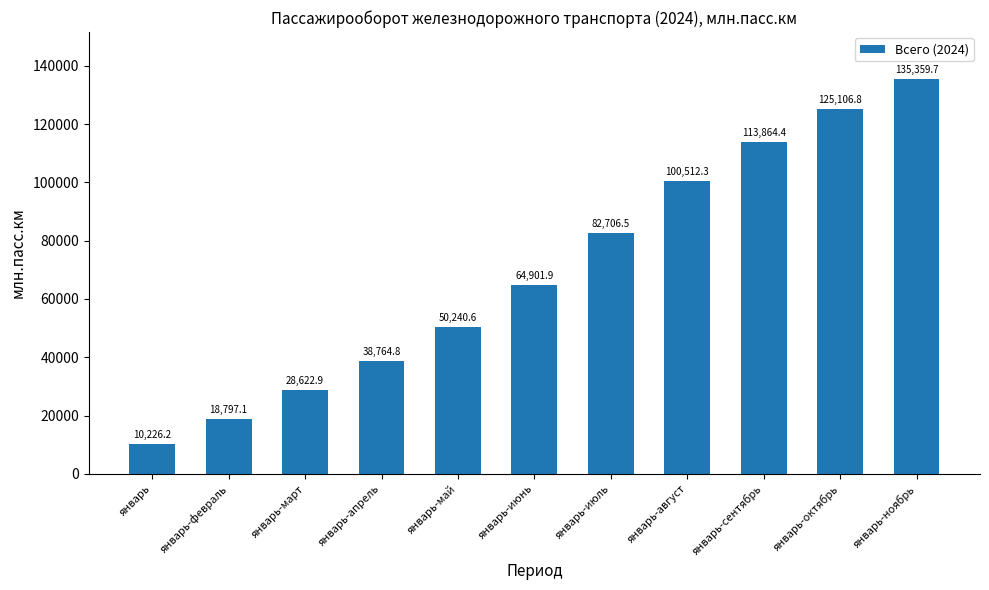

How many bars are there in total?

11